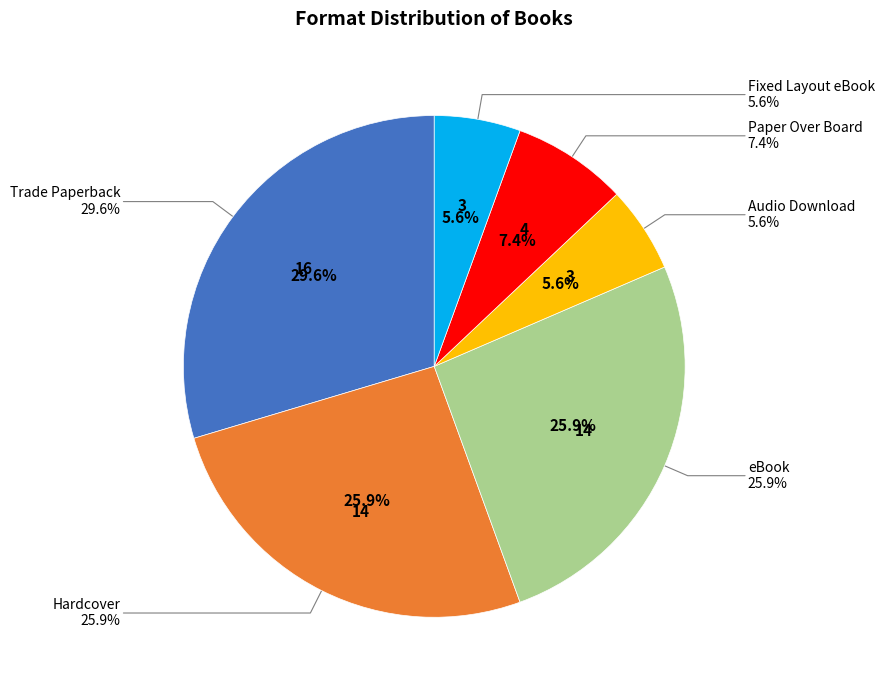

Is there any slice that represents more than half of the pie?

No